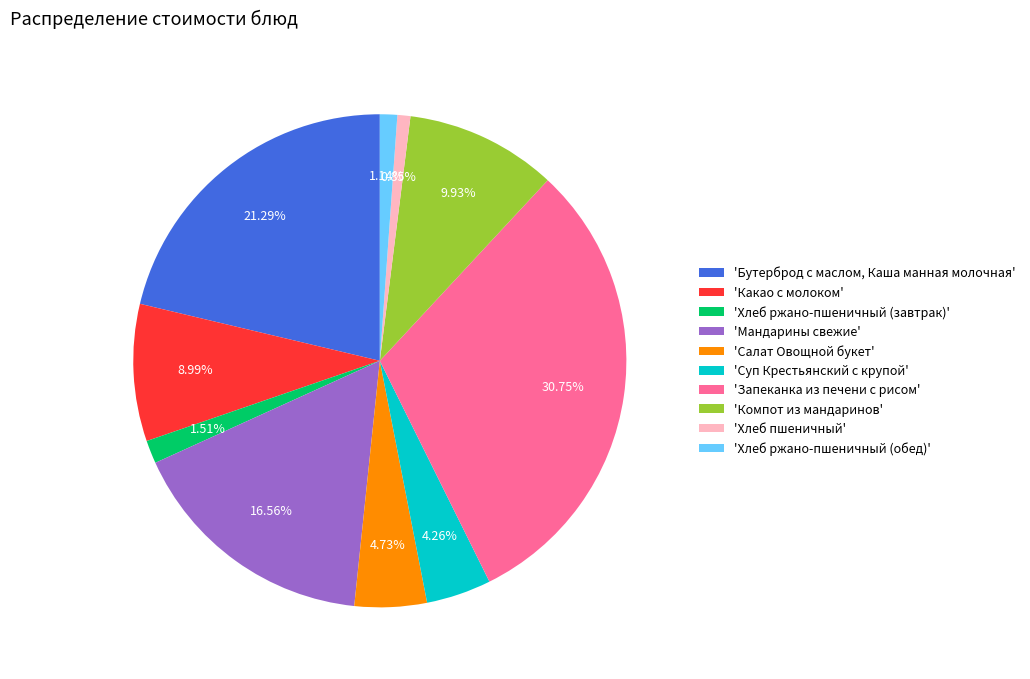

Do 'Запеканка из печени с рисом' and 'Хлеб ржано-пшеничный (завтрак)' together represent more than half of the pie?

No